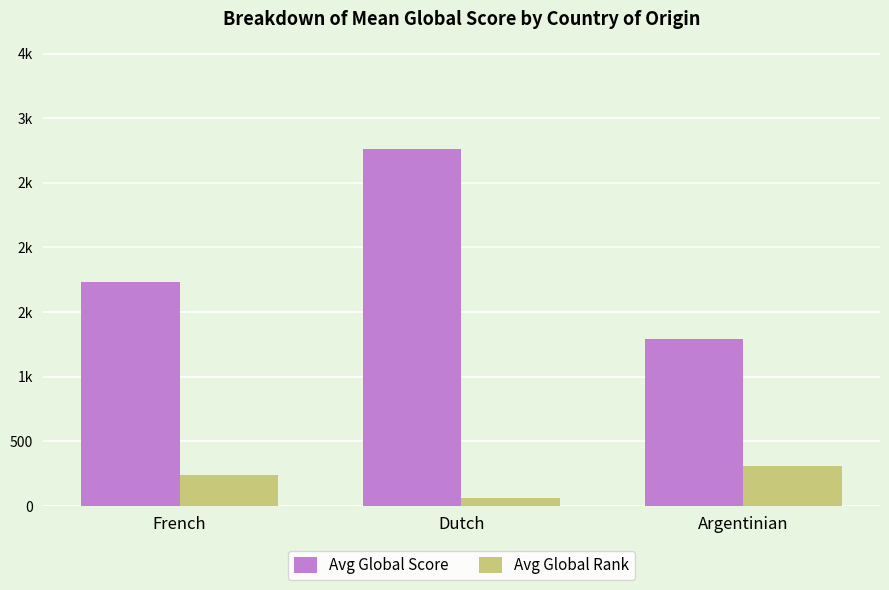

Which series changed the most between French and Argentinian?

Avg Global Score